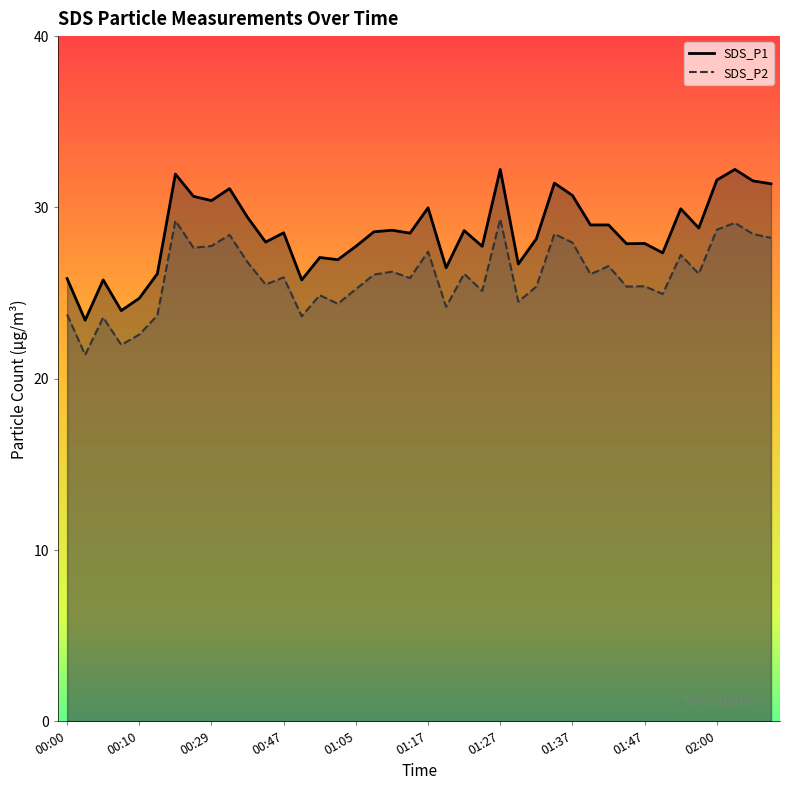

Which series has the largest range (max minus min)?

SDS_P1